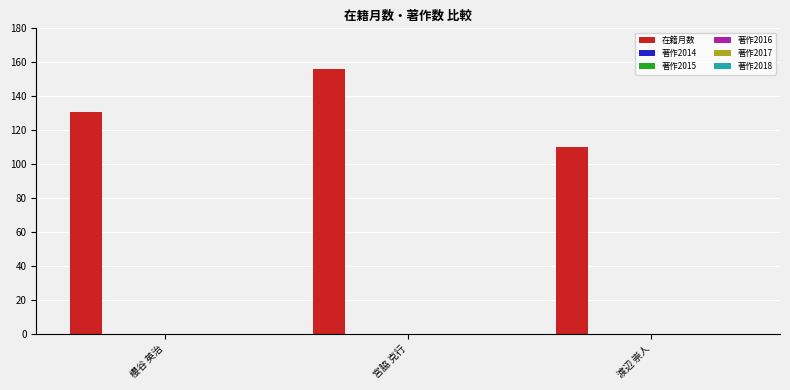

What is the maximum value shown in the chart?

156